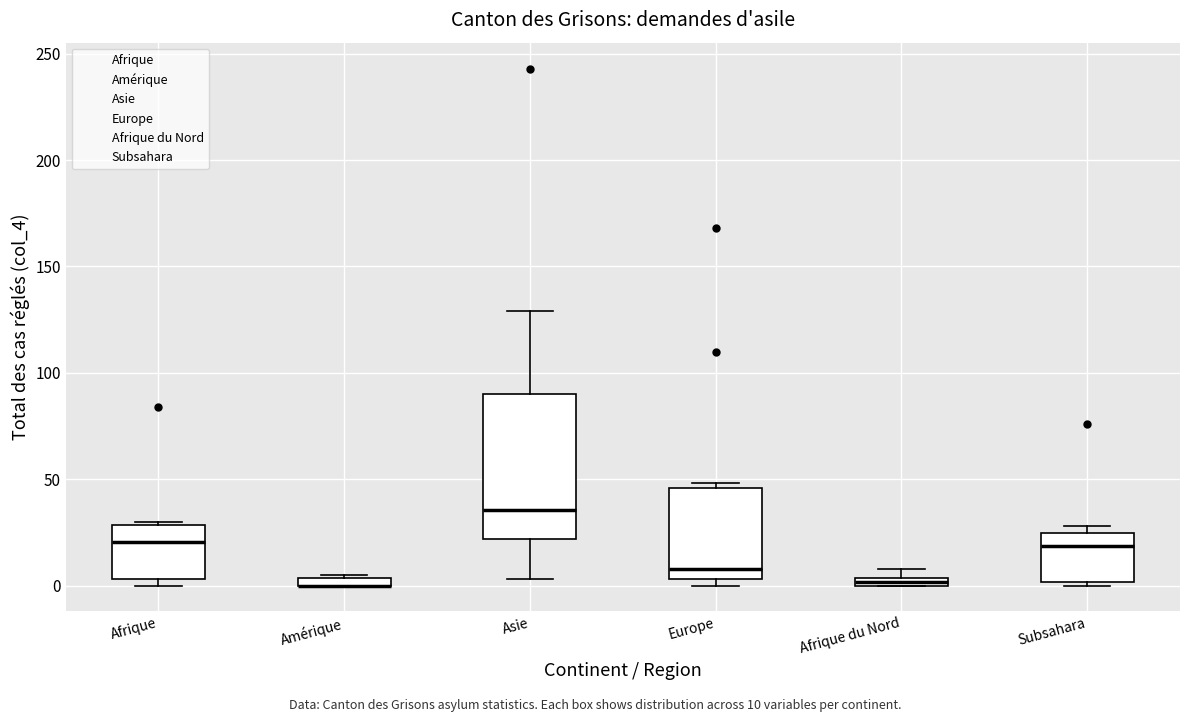

Where is the upper edge of the box for Amérique on the y-axis? The values are not printed on the chart, so give them approximately, as read against the axis.

5